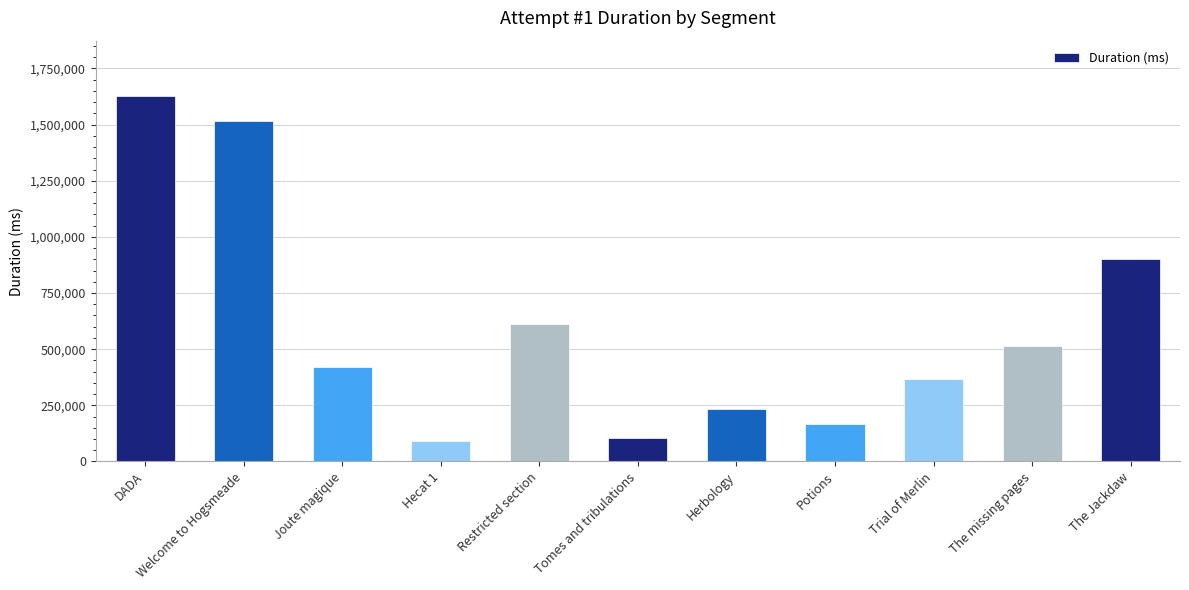

Reading left to right, extract all data points from this chart.

DADA=1629354	Welcome to Hogsmeade=1517324	Joute magique=421829	Hecat 1=89759	Restricted section=612748	Tomes and tribulations=105982	Herbology=235342	Potions=168281	Trial of Merlin=366329	The missing pages=514996	The Jackdaw=899353